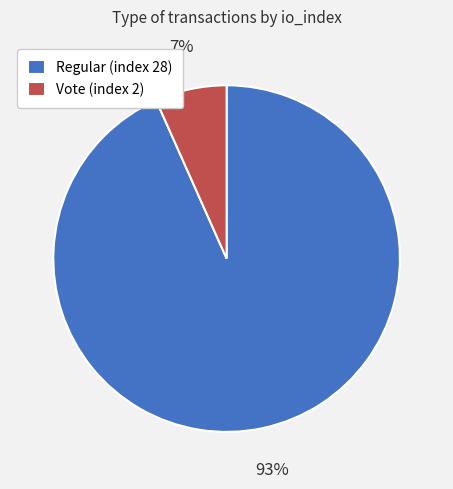

How many segments does this pie chart have?

2